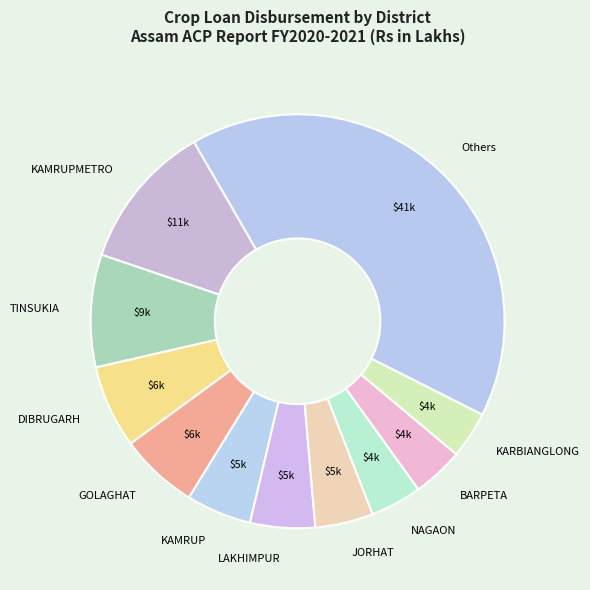

Between BARPETA and KAMRUP, which is larger?

KAMRUP